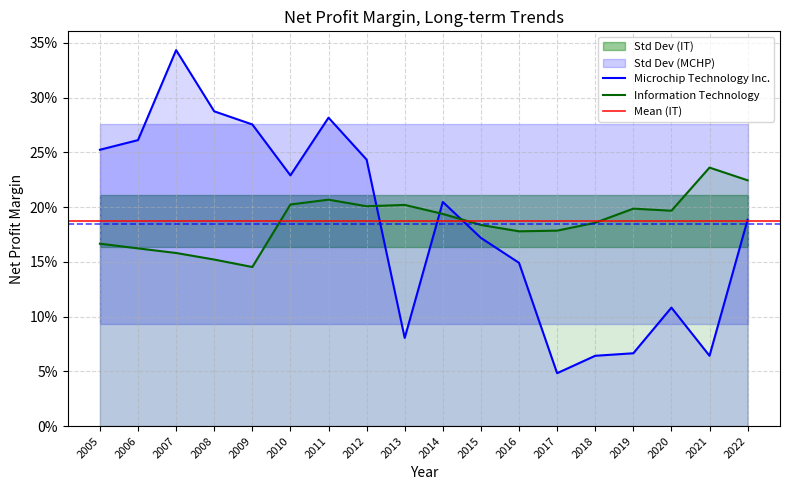

Does the chart display data point markers on the line(s)?

No